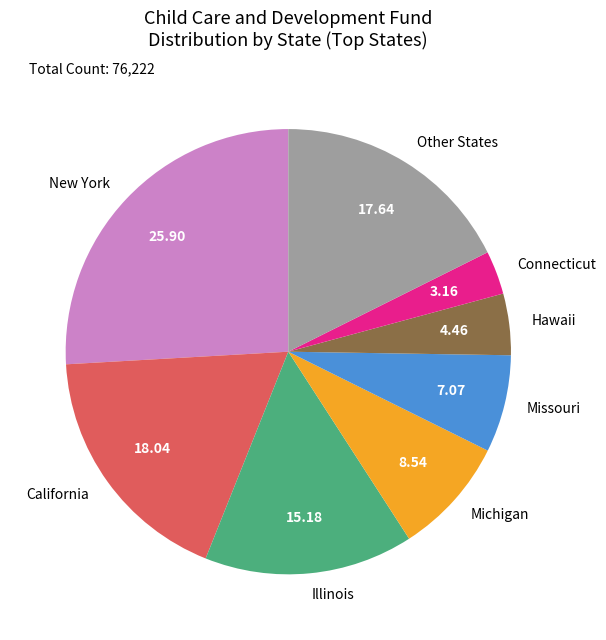

Do California and Michigan together represent more than half of the pie?

No